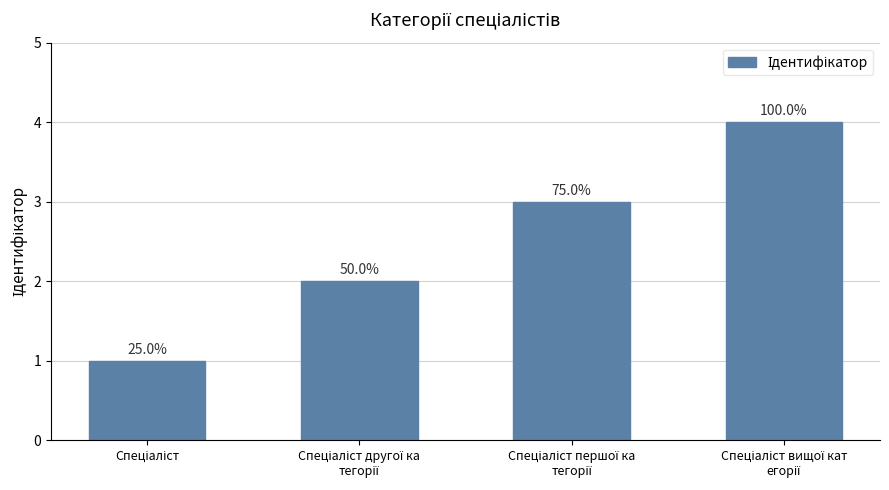

What position from the left is Спеціаліст першої ка
тегорії?

3